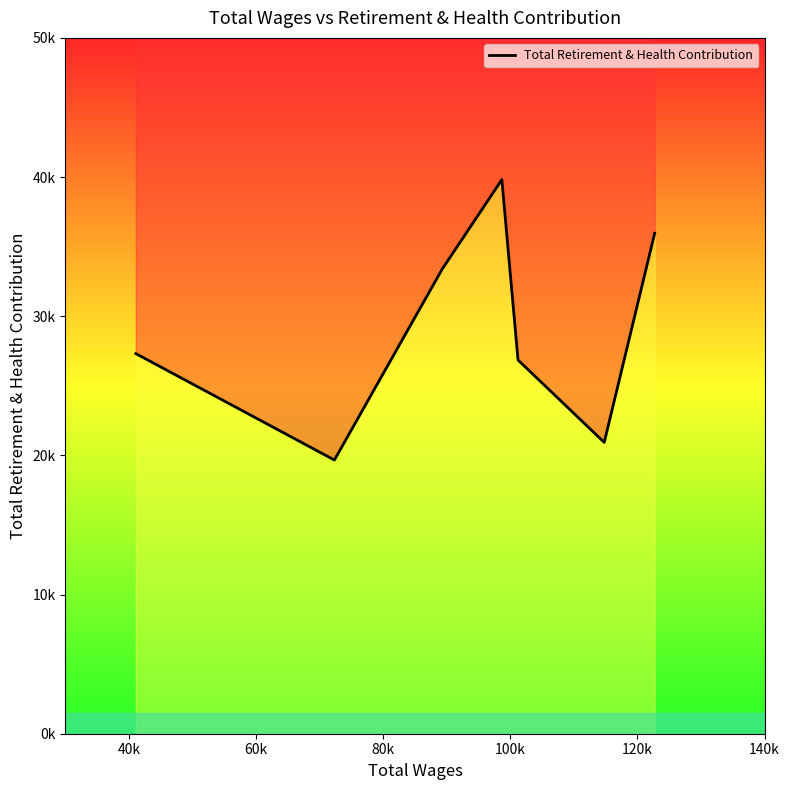

What is the difference between the second highest and second lowest values?

15024